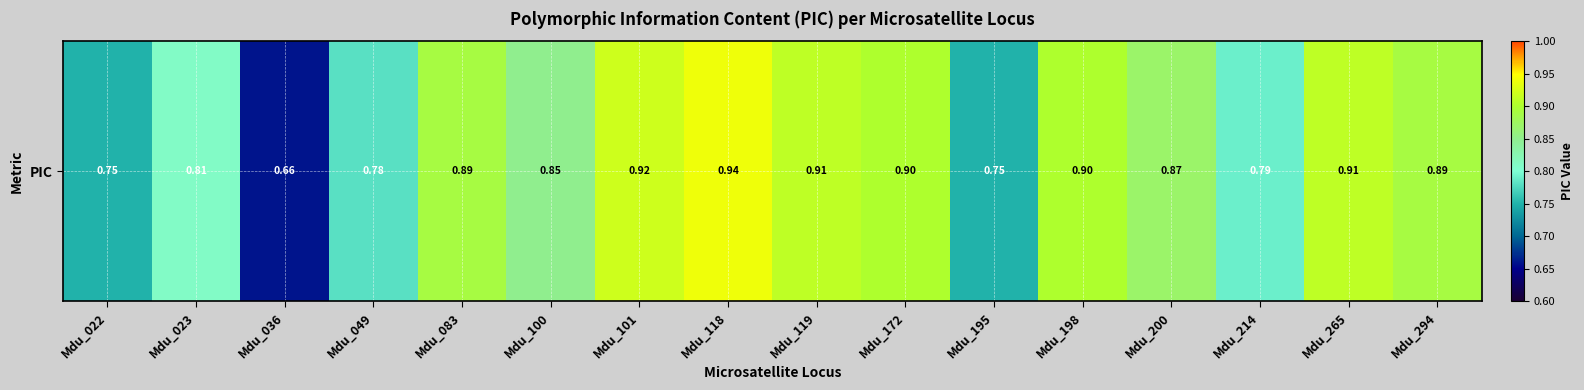

At which label is the value closest to 0?

Mdu_036